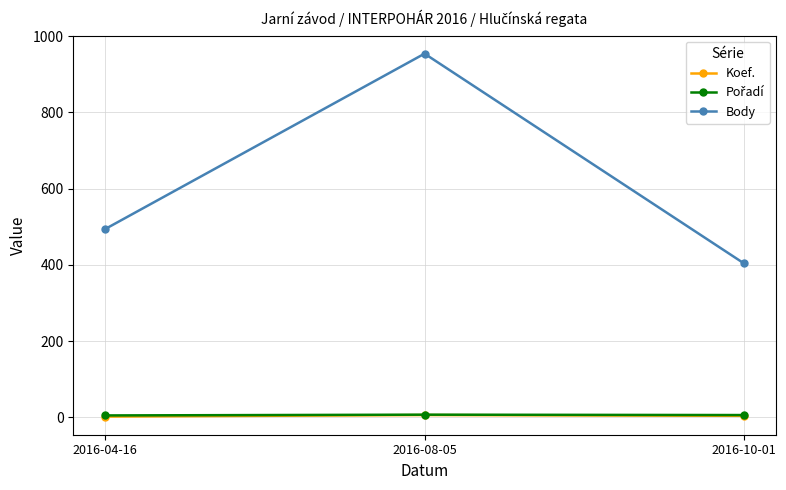

What is the minimum value shown in the chart?

2